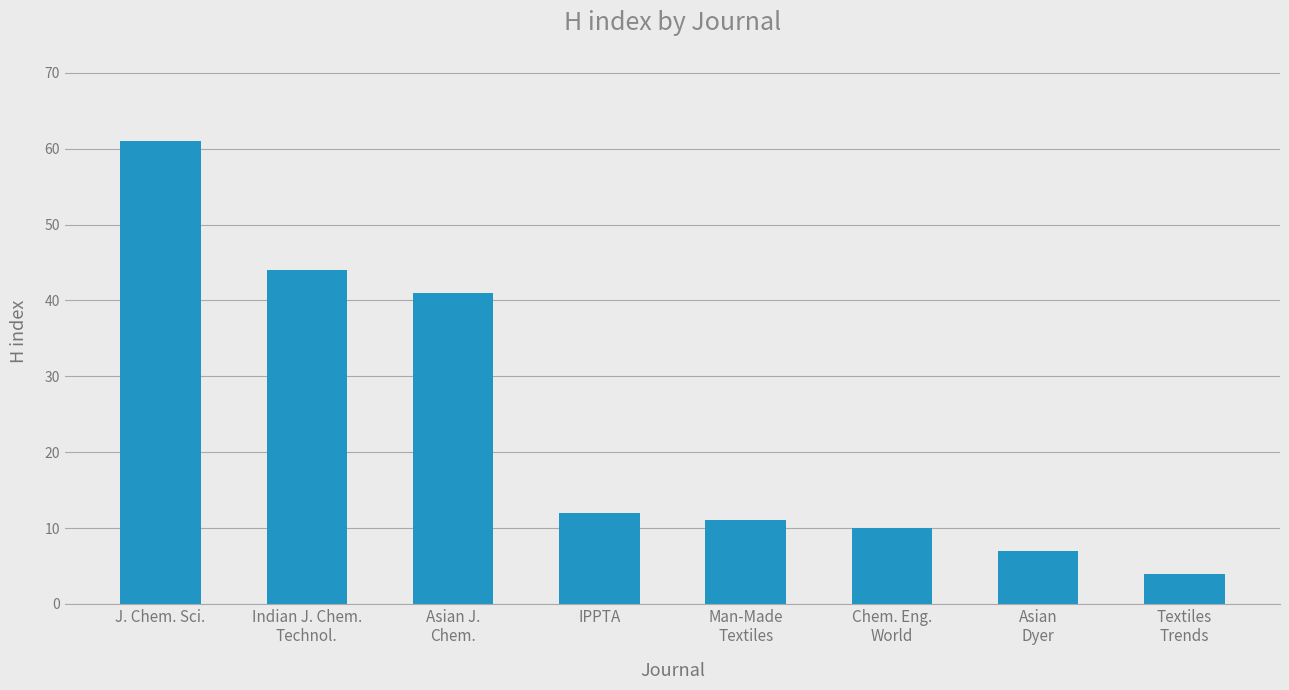

What is the smallest value displayed?

4